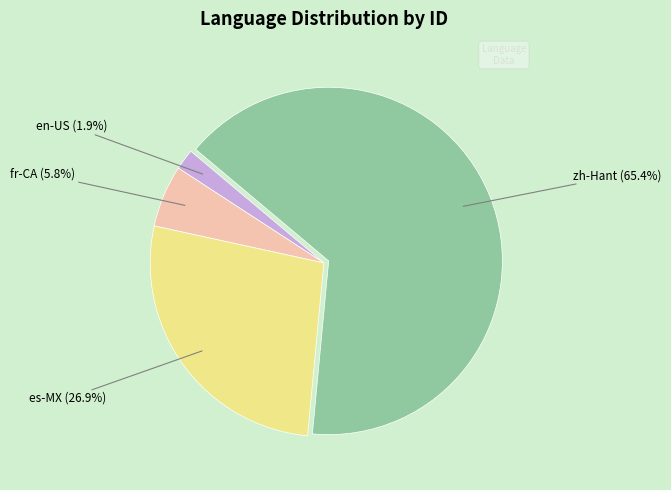

Is there a majority slice in this chart?

Yes